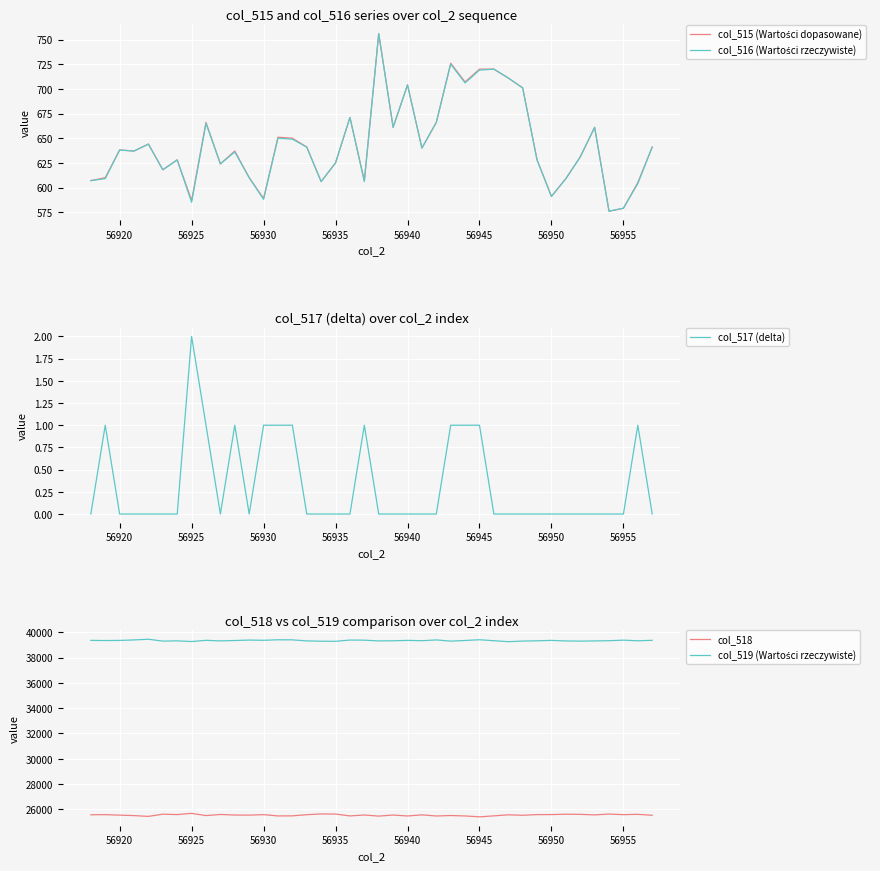

Reading left to right, what are all the values shown in this chart?

col_515 (Wartości dopasowane): 607	610	638	637	644	618	628	587	666	624	637	610	589	651	650	641	606	625	671	607	756	661	704	640	666	726	707	720	720	711	701	628	591	609	631	661	576	579	605	641
col_516 (Wartości rzeczywiste): 607	609	638	637	644	618	628	585	665	624	636	610	588	650	649	641	606	625	671	606	756	661	704	640	666	725	706	719	720	711	701	628	591	609	631	661	576	579	604	641
col_517 (delta): 0	1	0	0	0	0	0	2	1	0	1	0	1	1	1	0	0	0	0	1	0	0	0	0	0	1	1	1	0	0	0	0	0	0	0	0	0	0	1	0
col_518: 25563	25574	25535	25498	25436	25610	25579	25675	25499	25587	25544	25536	25574	25472	25479	25571	25630	25620	25473	25546	25458	25541	25468	25556	25468	25504	25471	25400	25477	25561	25524	25577	25581	25607	25598	25553	25620	25573	25598	25524
col_519 (Wartości rzeczywiste): 39365	39351	39362	39400	39455	39307	39328	39273	39370	39324	39354	39389	39372	39412	39406	39323	39299	39290	39391	39382	39321	39333	39363	39339	39401	39305	39357	39415	39338	39263	39310	39330	39363	39319	39306	39321	39339	39383	39332	39370